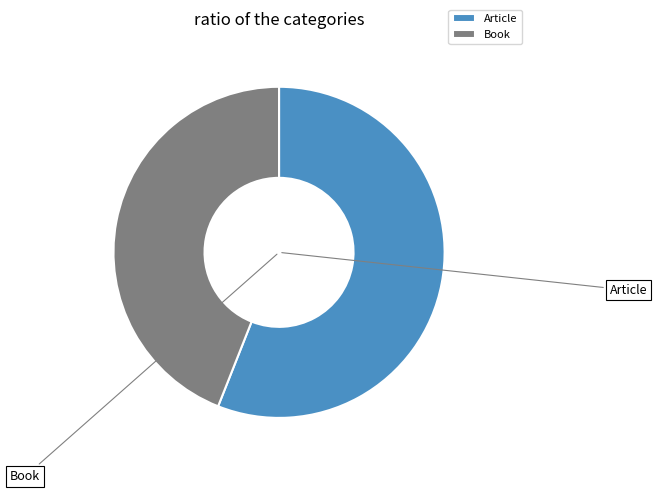

Combined, do Article and Book account for over 50%?

Yes